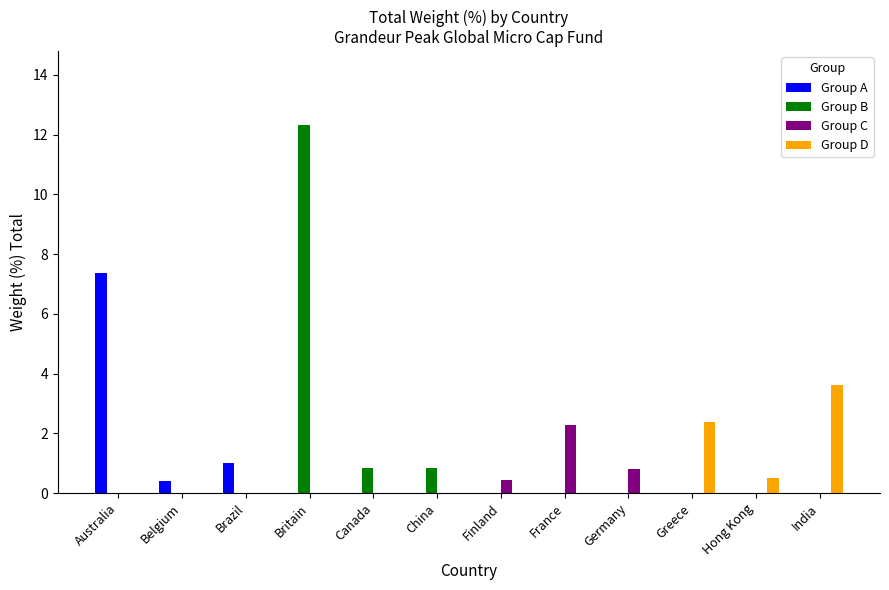

How many Group D values are between 0 and 1?

10